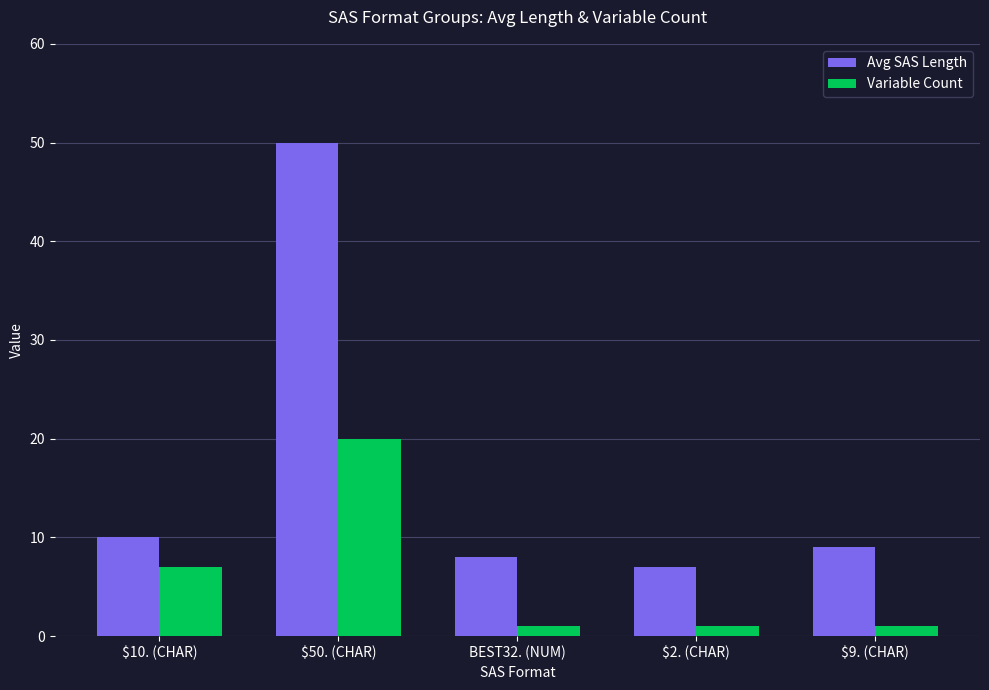

Rank the categories by Avg SAS Length value from lowest to highest.

$2. (CHAR), BEST32. (NUM), $9. (CHAR), $10. (CHAR), $50. (CHAR)